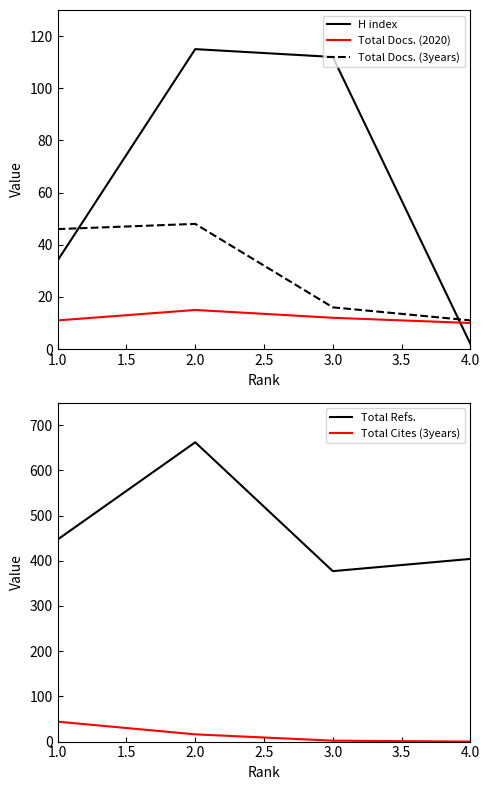

What is the difference between the H index values at 3.0 and 4.0?

110